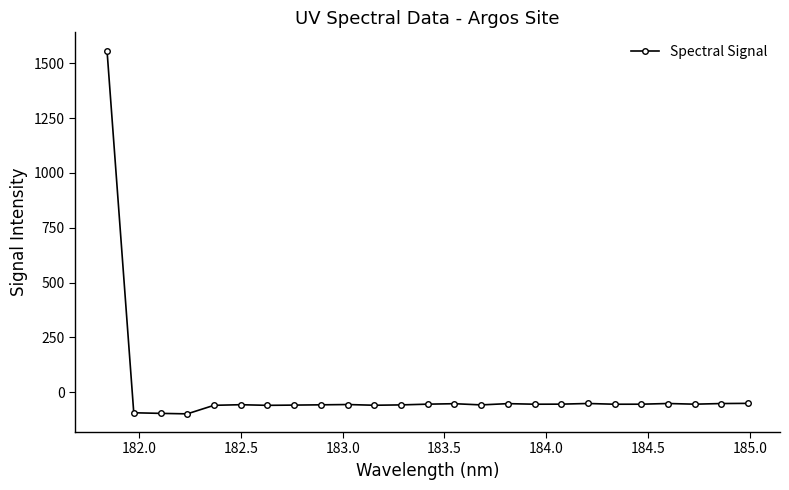

What is the value of the 18th point from the left?

-55.0